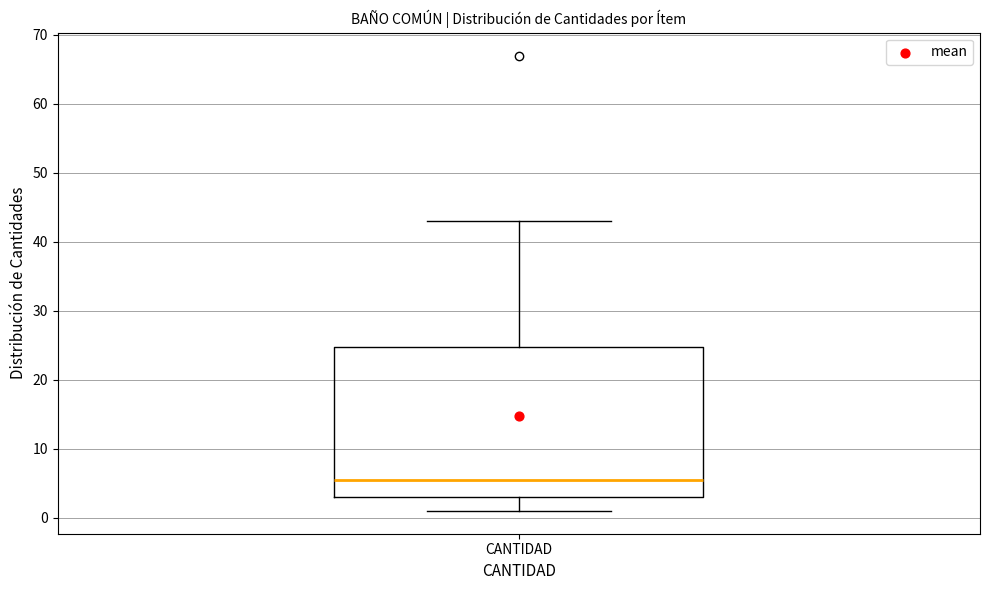

Read this box plot against the y-axis: the position of the median line, the range covered by the box, and the ends of both whiskers. The values are not printed on the chart, so give them approximately, as read against the axis.

median 6, box 3 to 25, whiskers 1 to 43